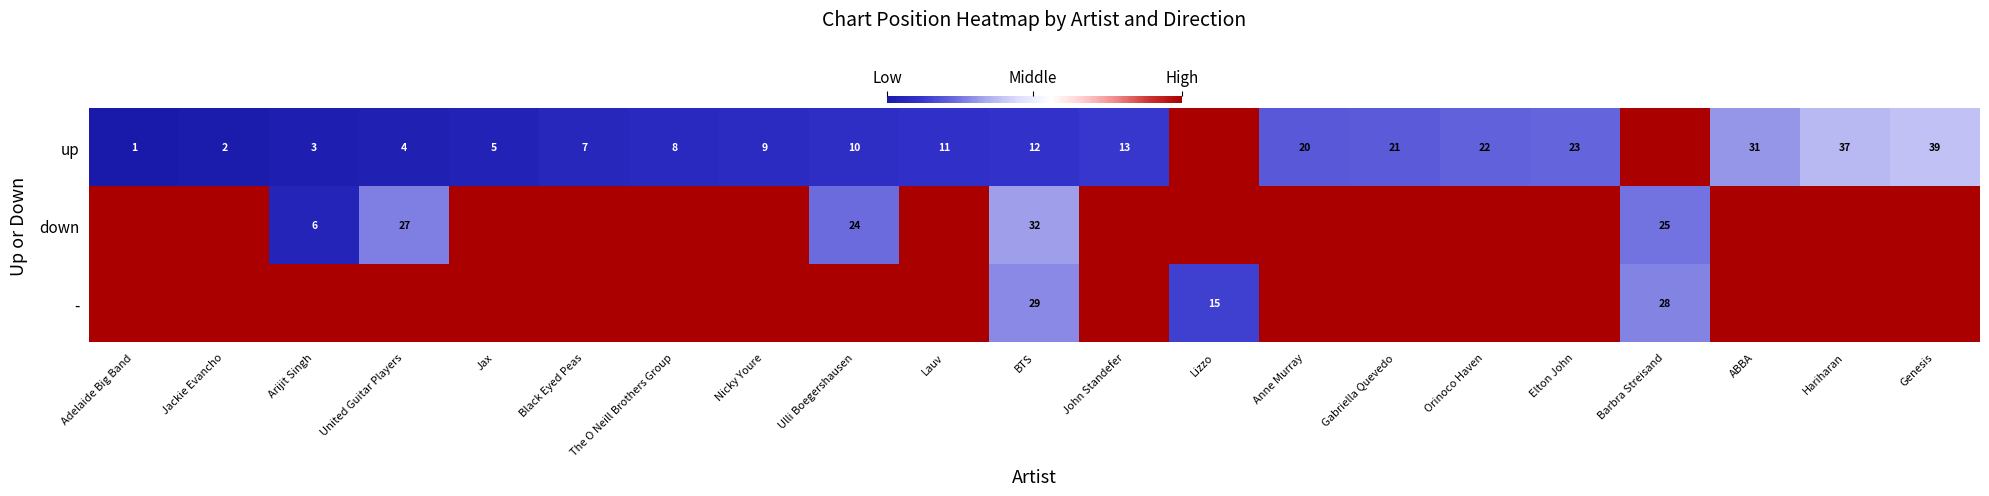

What is the difference between the highest and lowest values at Black Eyed Peas?

93